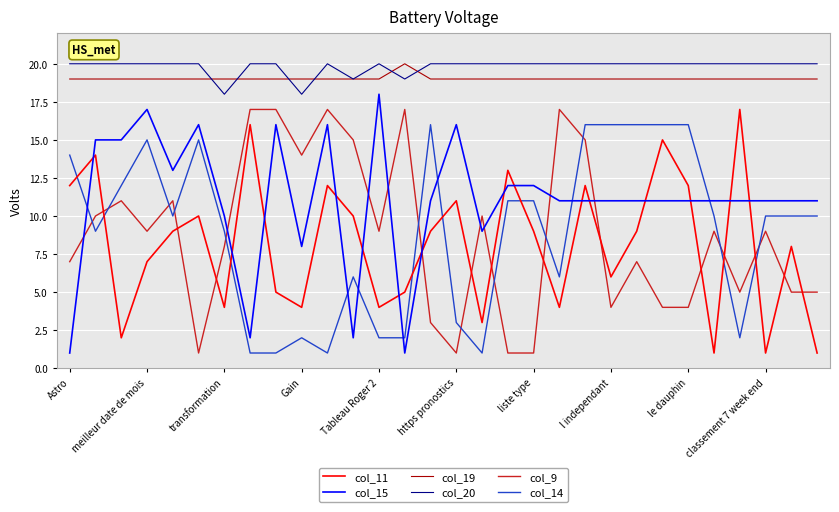

What is the maximum value shown in the chart?

20